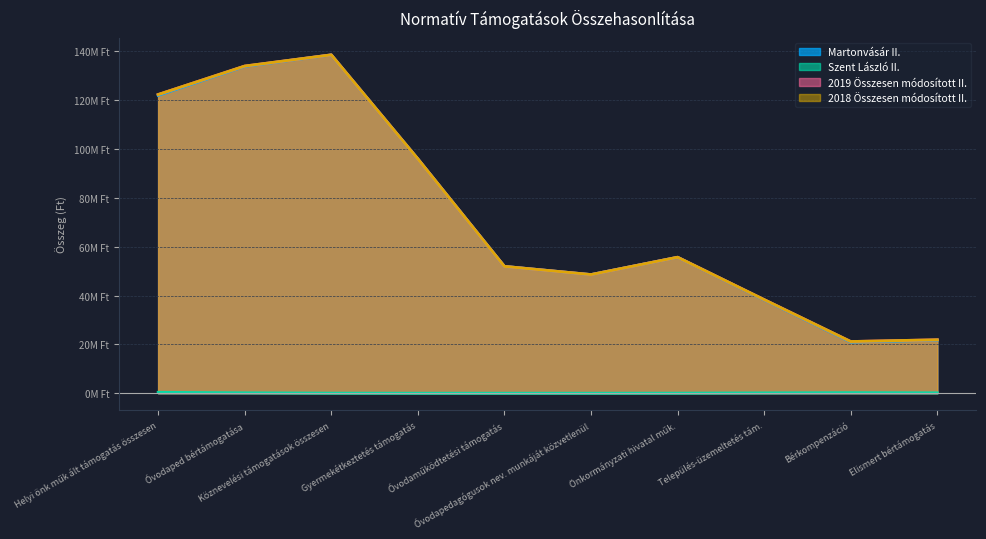

Where is Szent László II. nearest to the value 294216?

Helyi önk műk ált támogatás összesen